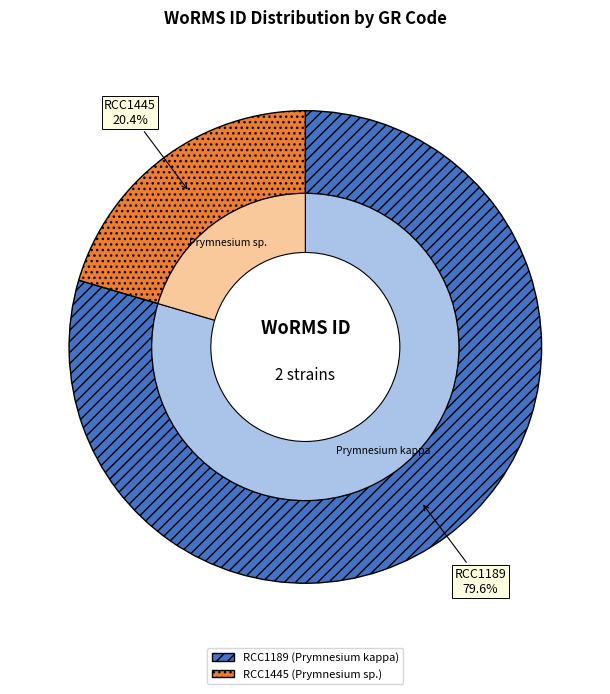

To the nearest percent, what portion does RCC1445 represent?

20%